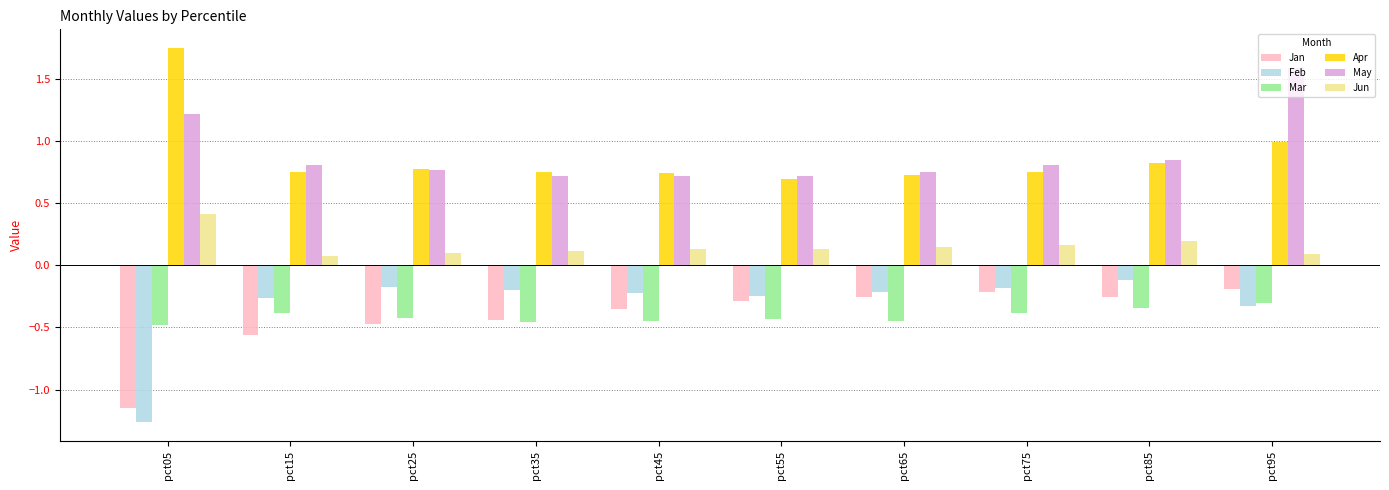

Which series has the widest spread of values?

Feb